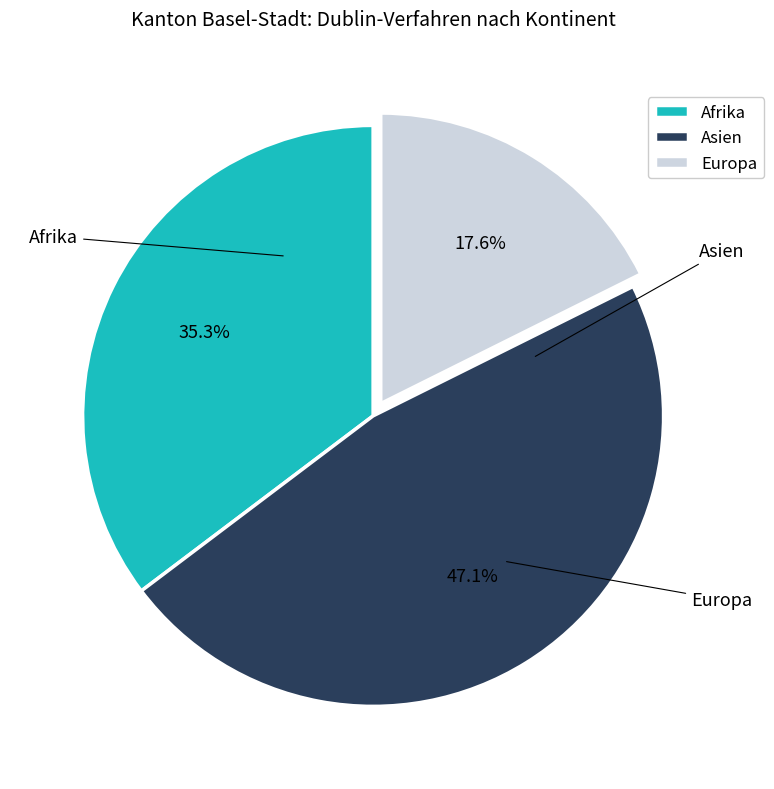

To the nearest percent, what is the combined percentage of Europa and Afrika?

53%